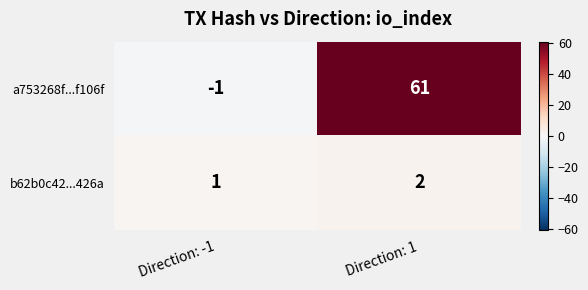

The value of a753268f...f106f at Direction: 1 is 26. True or false?

False